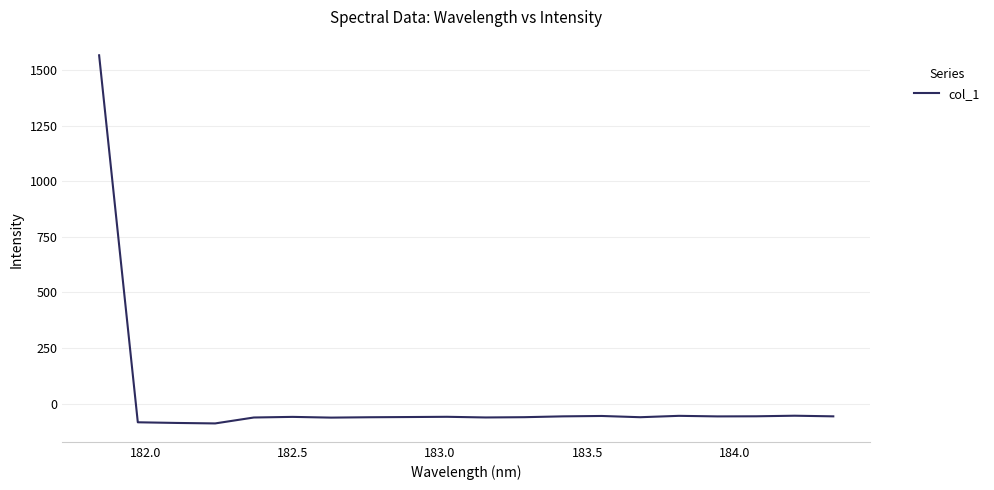

What is the maximum value shown in the chart?

1566.9